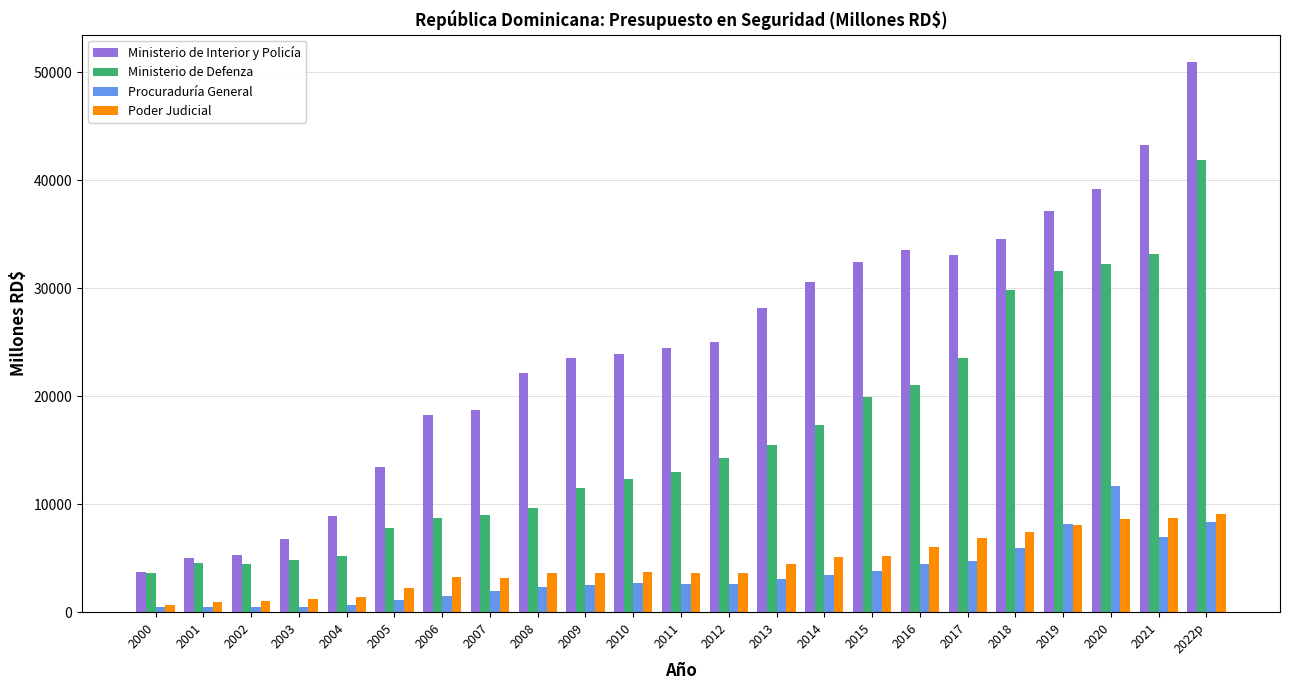

Which series has the largest range (max minus min)?

Ministerio de Interior y Policía